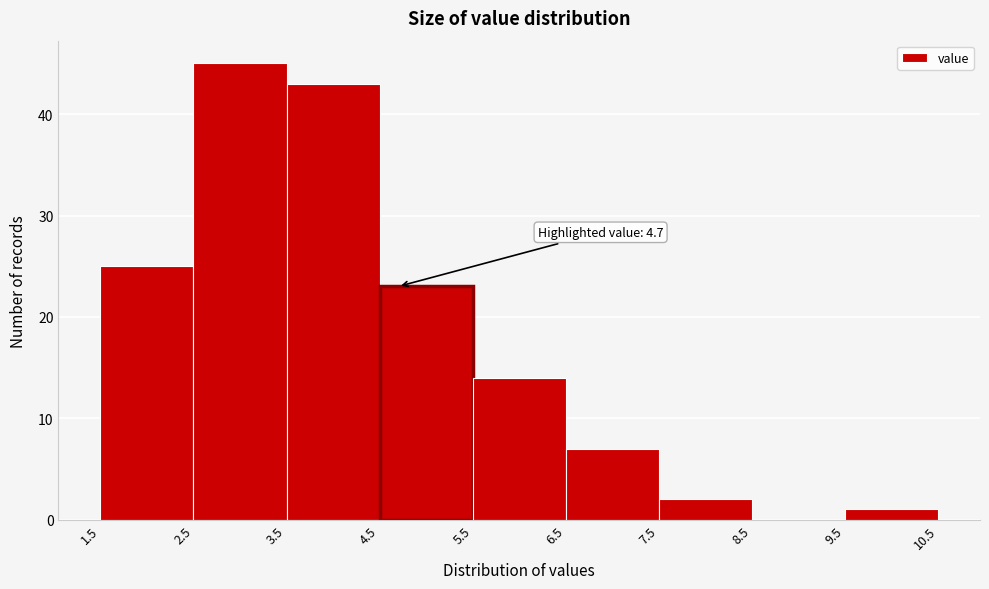

Over which range of the x-axis is the bar tallest?

2.5 to 3.5